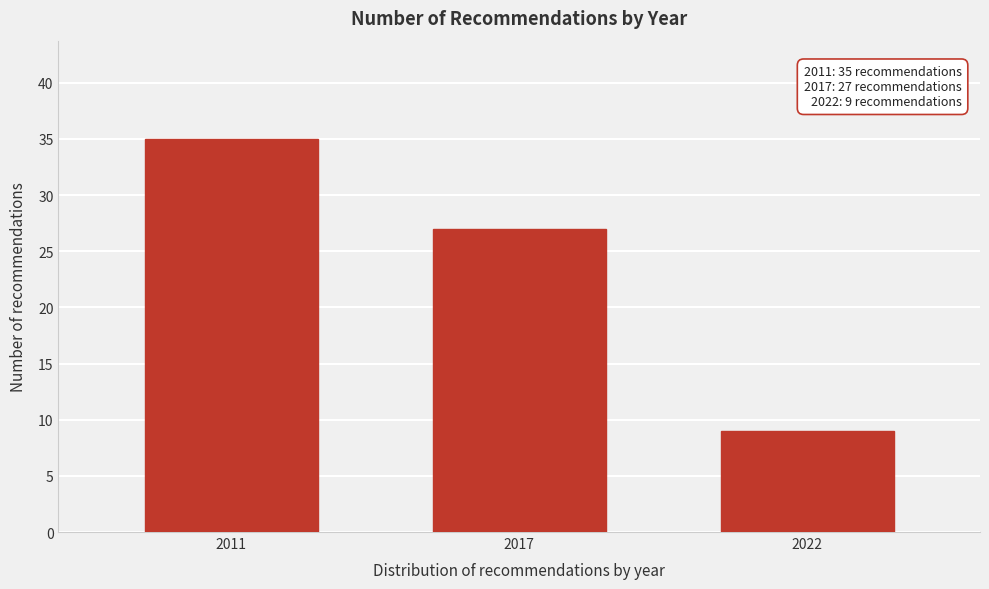

Reading right to left, what are all the values shown in this chart?

2022=9	2017=27	2011=35